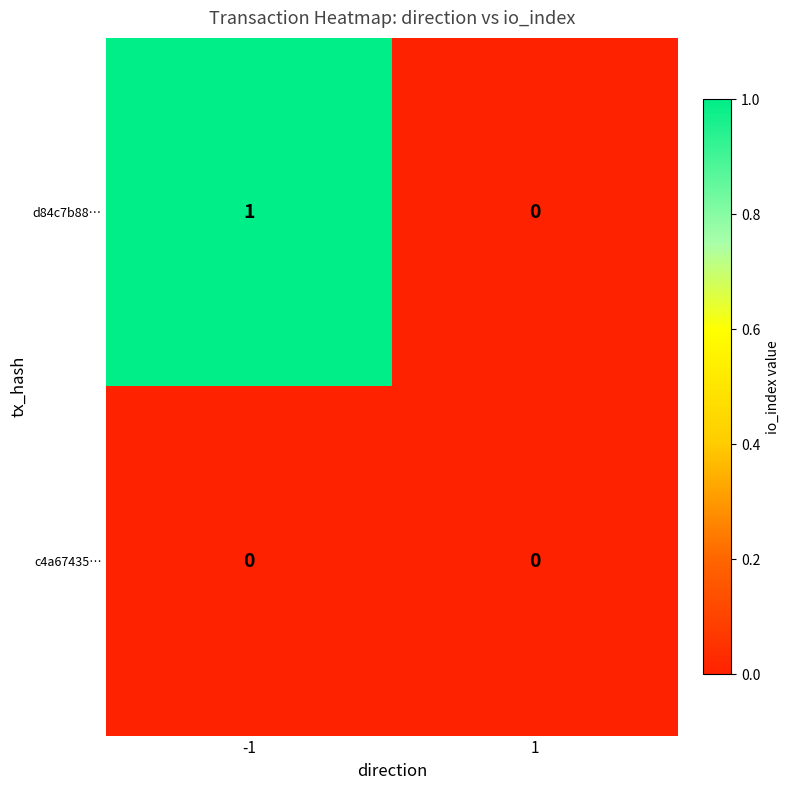

Reading left to right, what are all the values shown in this chart?

d84c7b88…: -1=1	1=0
c4a67435…: -1=0	1=0